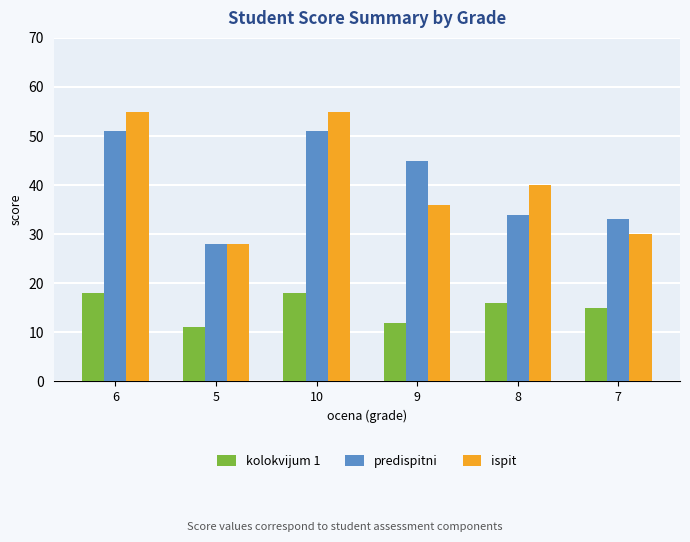

Are the bars horizontal?

No